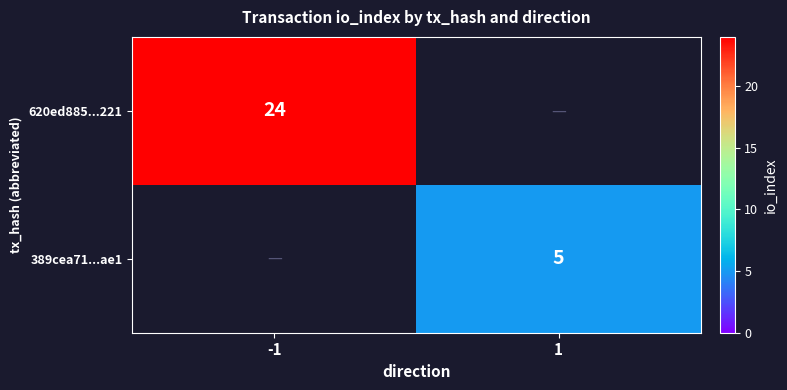

True or false: 620ed885...221 has a value of 12 at -1.

False